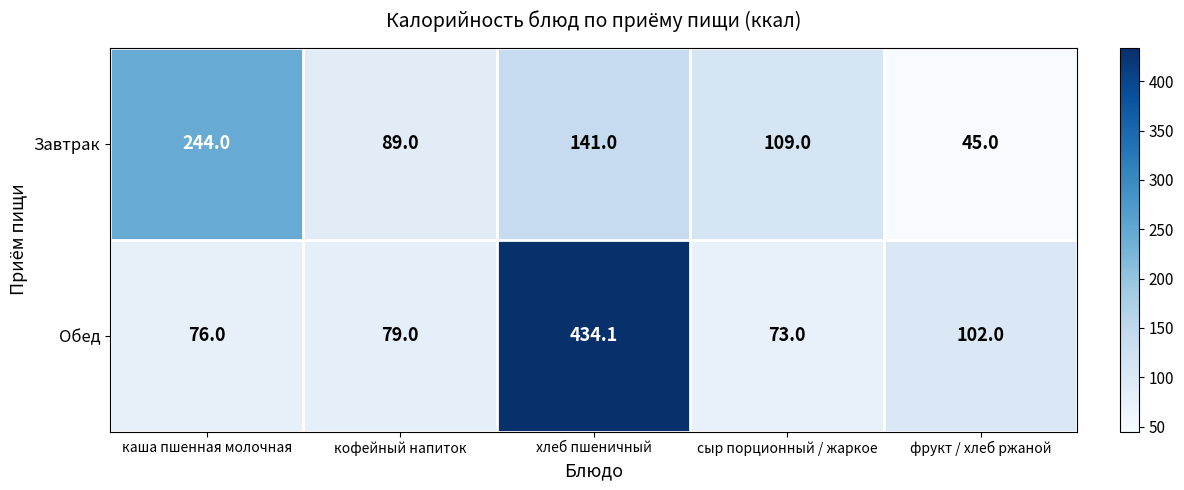

List the series in order of their peak value, highest first.

Обед, Завтрак